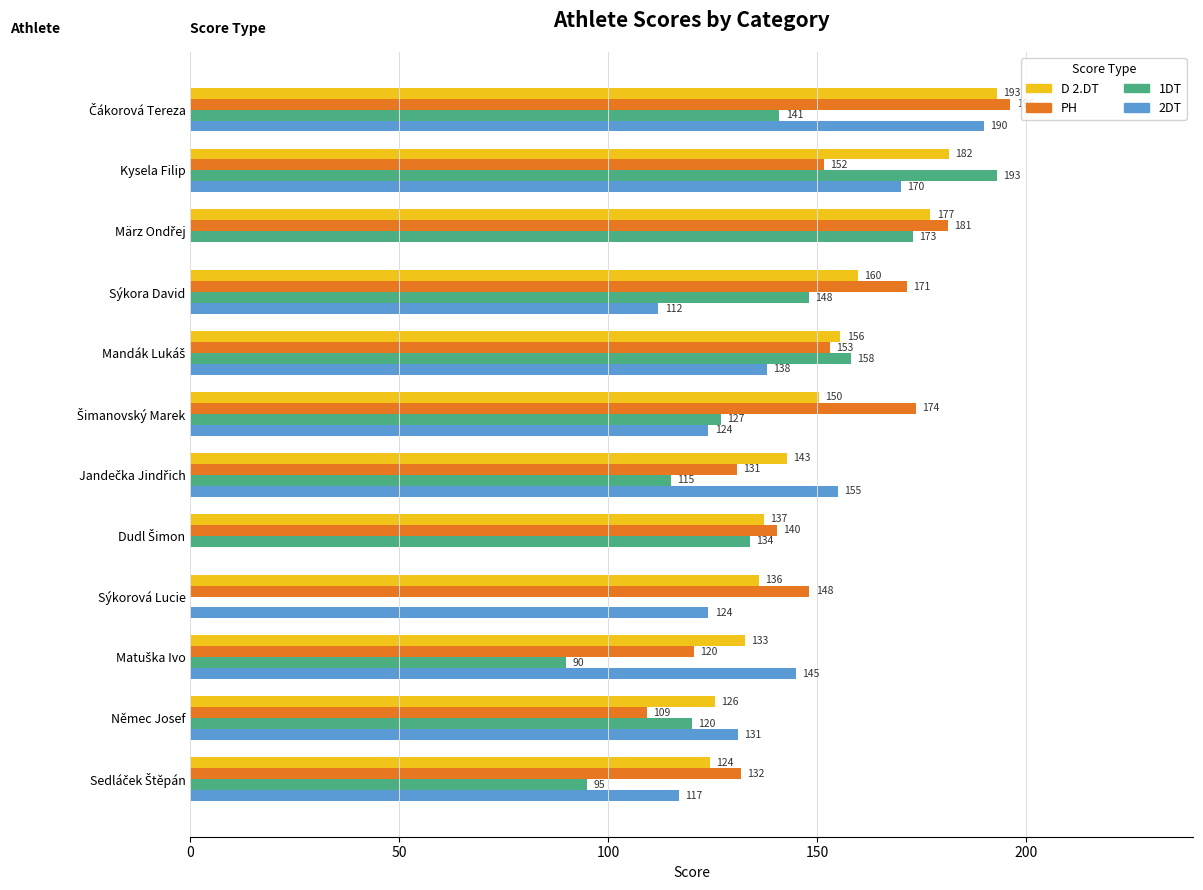

At which label is PH closest to 152?

Kysela Filip